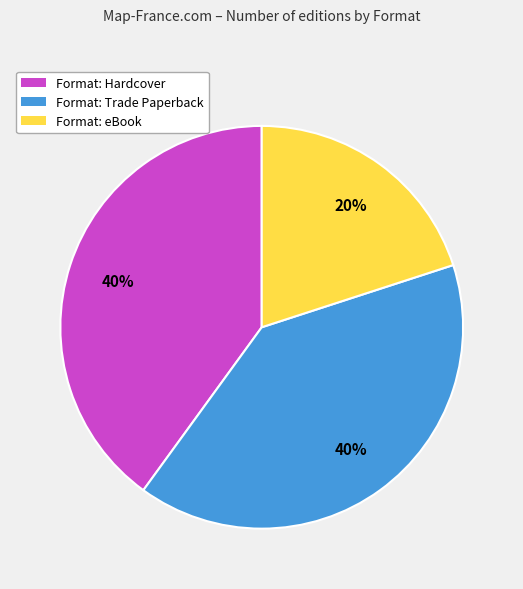

Is Format: Hardcover the majority of the pie?

No